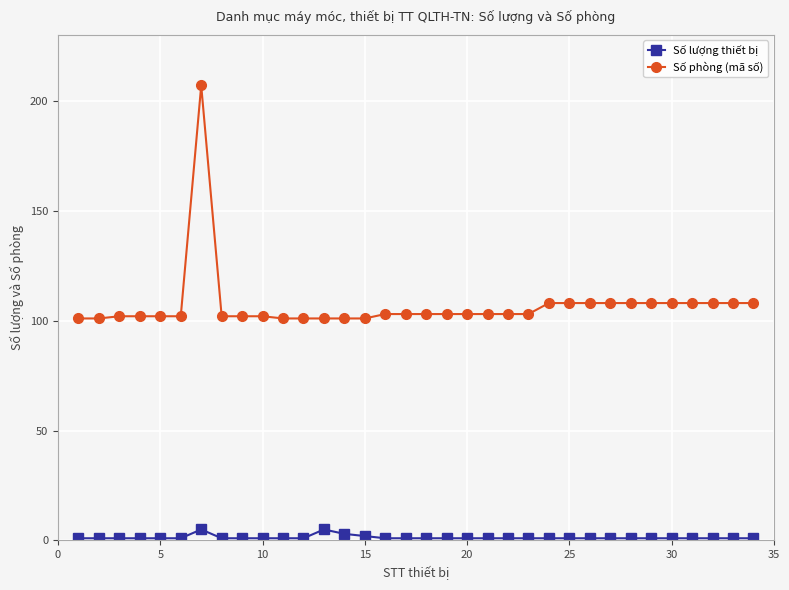

True or false: Số phòng (mã số) and Số lượng thiết bị cross at least once.

False